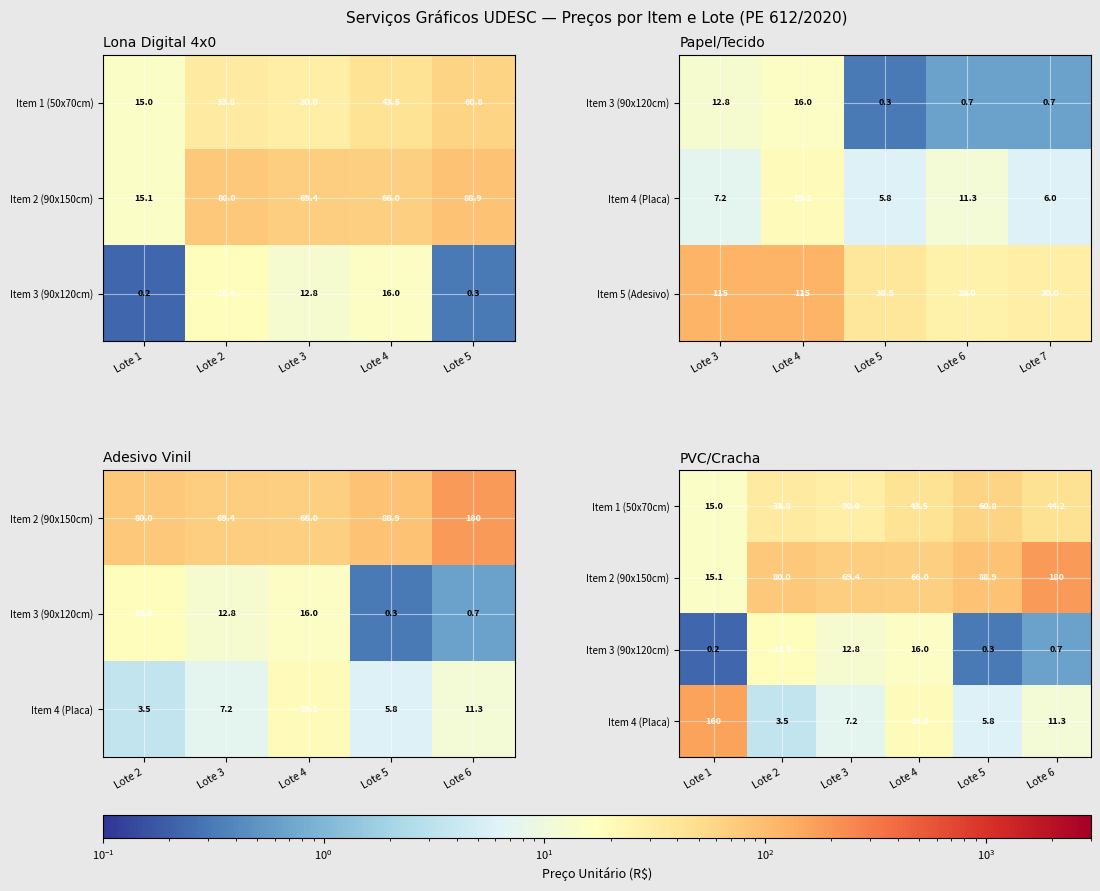

Where does the Item 5 (Adesivo) series first go above 38?

Lote 3